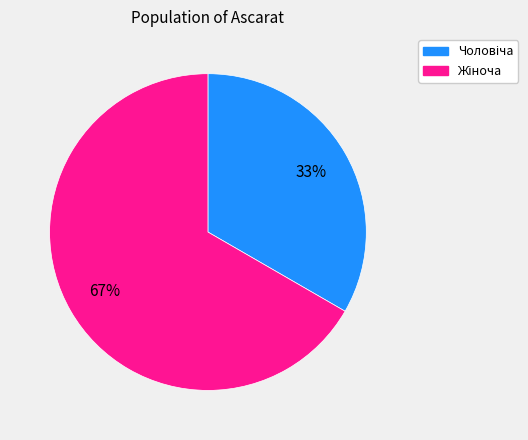

Is there a majority slice in this chart?

Yes